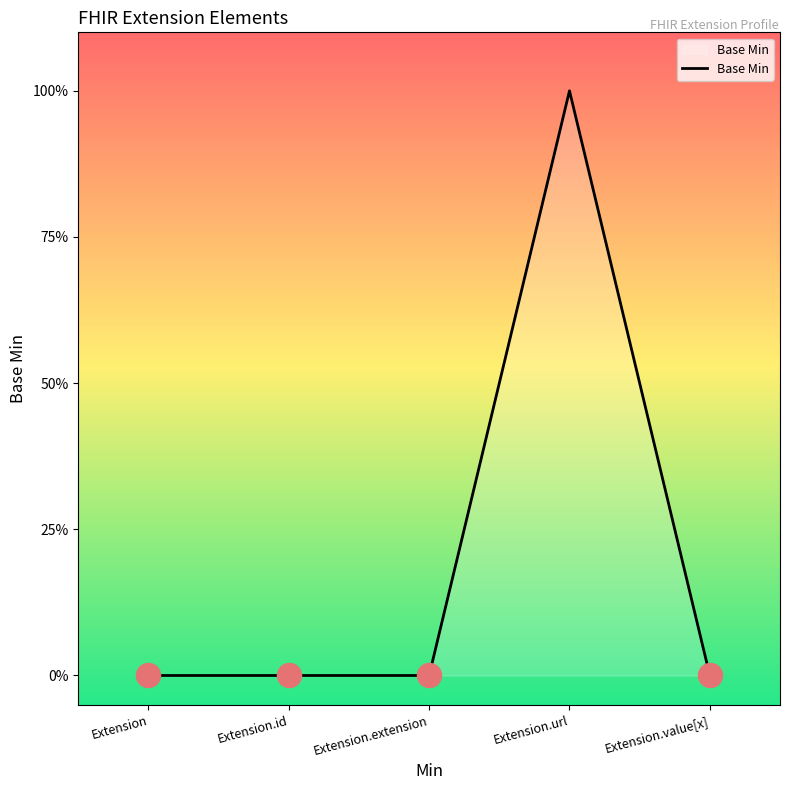

Between Extension.url and Extension.value[x], which is larger?

Extension.url